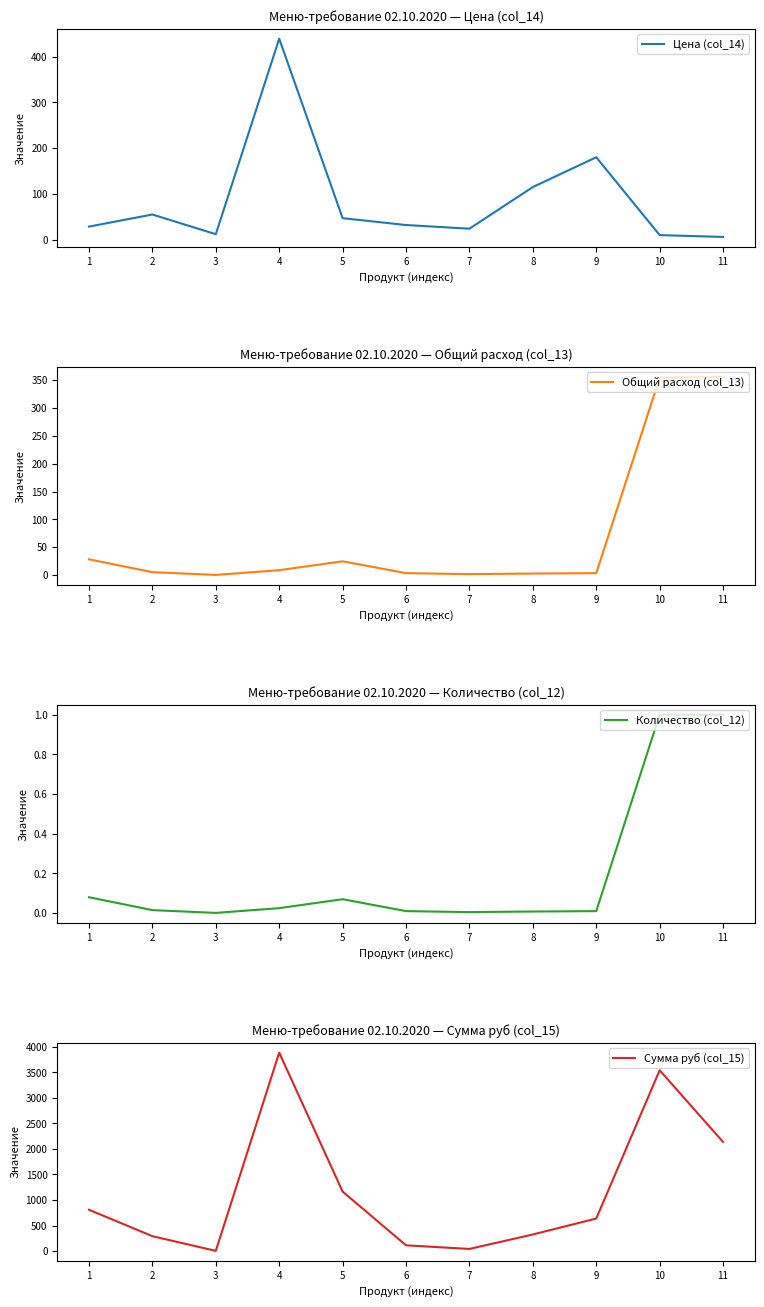

At which category does the chart reach its minimum across all series?

3